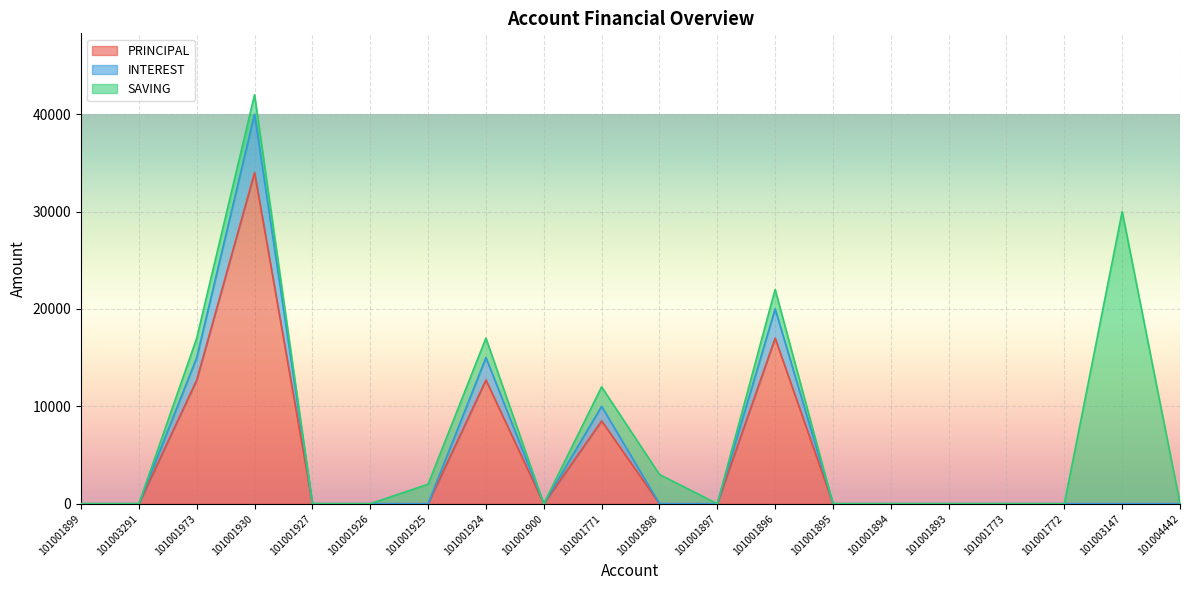

True or false: INTEREST and PRINCIPAL intersect in this chart.

False